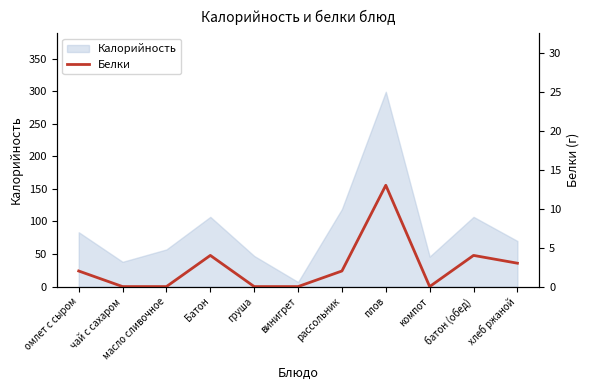

Is it true that Калорийность equals 119.0 at рассольник?

True